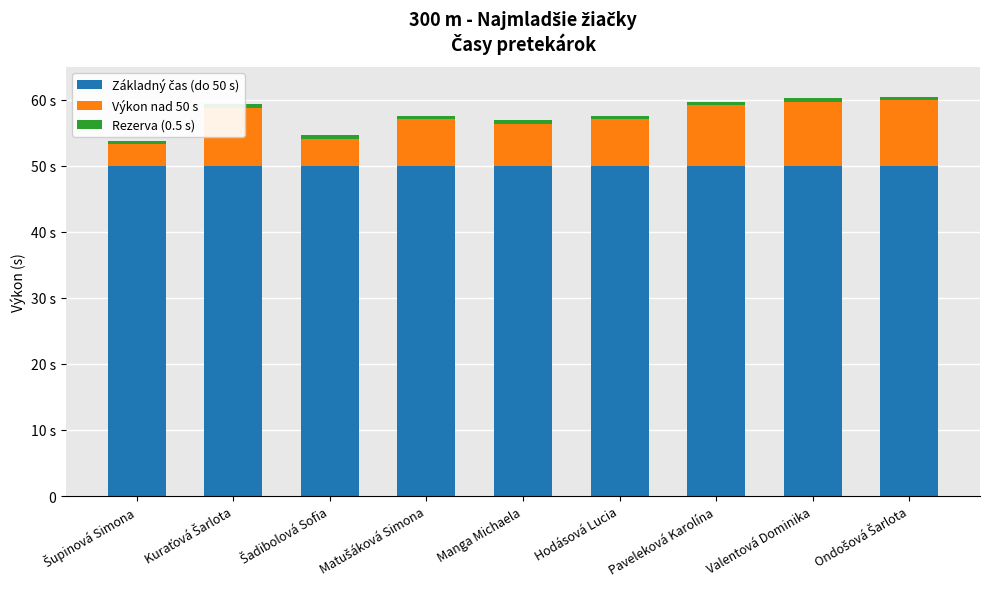

Rank the series by their maximum value, from highest to lowest.

Základný čas (do 50 s), Výkon nad 50 s, Rezerva (0.5 s)